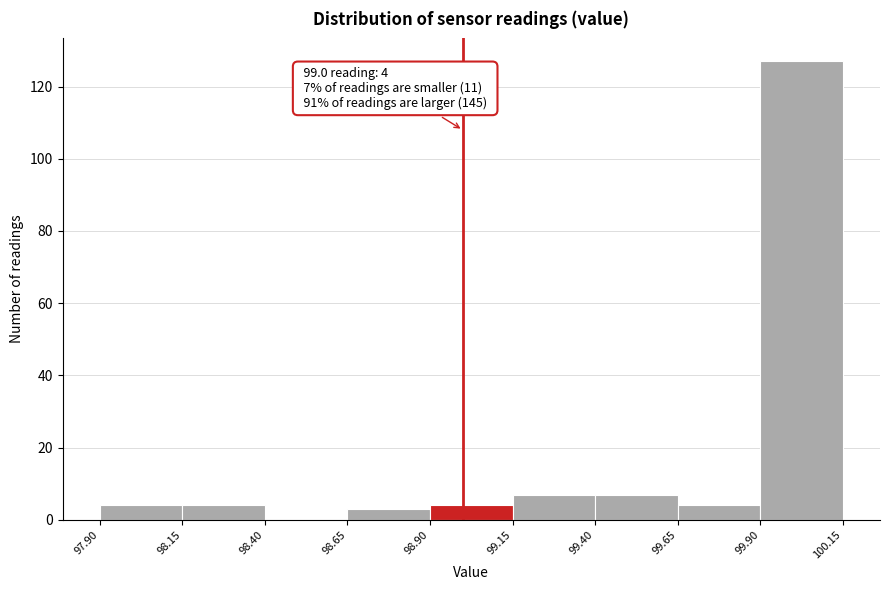

Which range on the x-axis has the tallest bar?

99.90 to 100.15